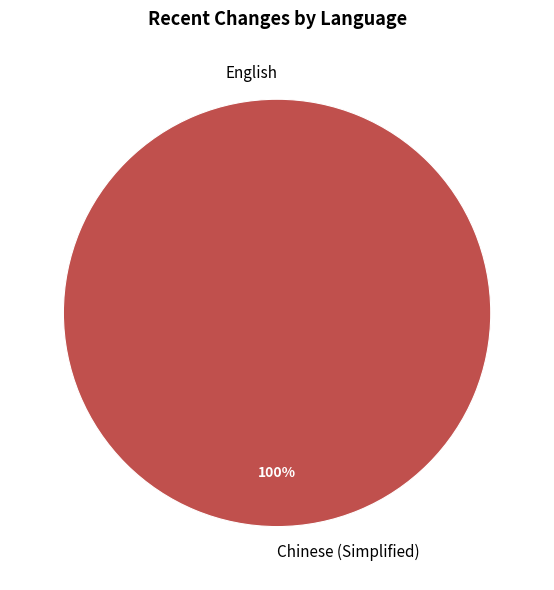

Combined, what portion of the pie is English and Chinese (Simplified)?

100.0%